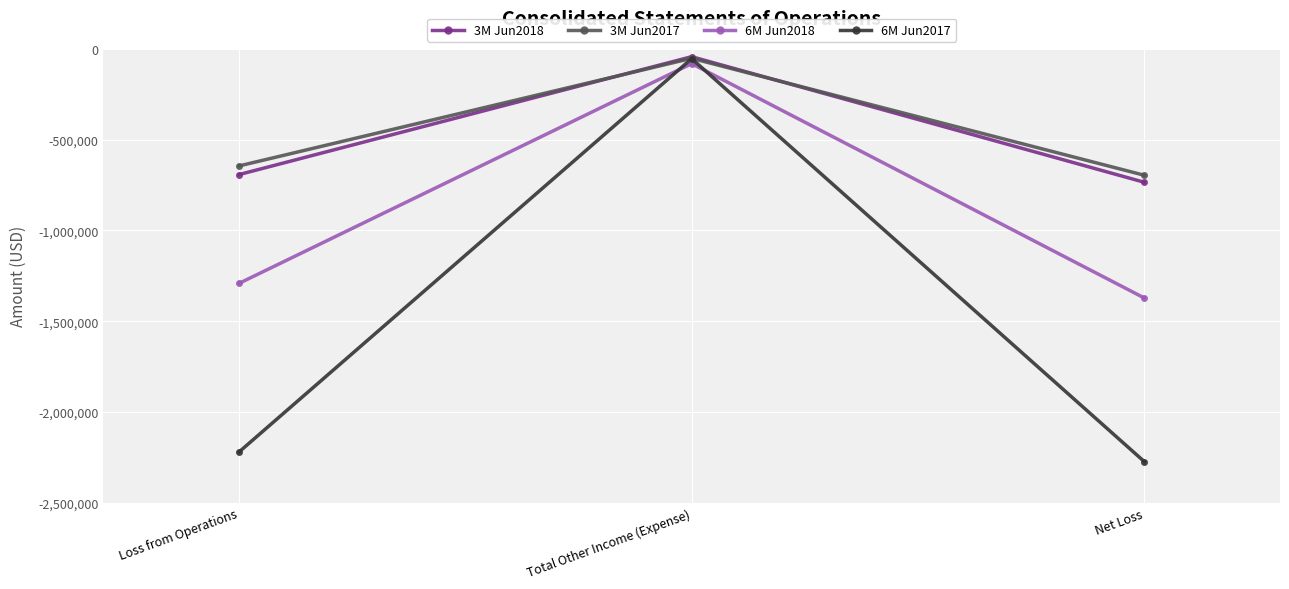

Reading left to right, list all the values displayed in this chart.

3M Jun2018: Loss from Operations=-691784	Total Other Income (Expense)=-42377	Net Loss=-734161
3M Jun2017: Loss from Operations=-644180	Total Other Income (Expense)=-51333	Net Loss=-695513
6M Jun2018: Loss from Operations=-1291118	Total Other Income (Expense)=-80529	Net Loss=-1371647
6M Jun2017: Loss from Operations=-2220067	Total Other Income (Expense)=-53043	Net Loss=-2273110